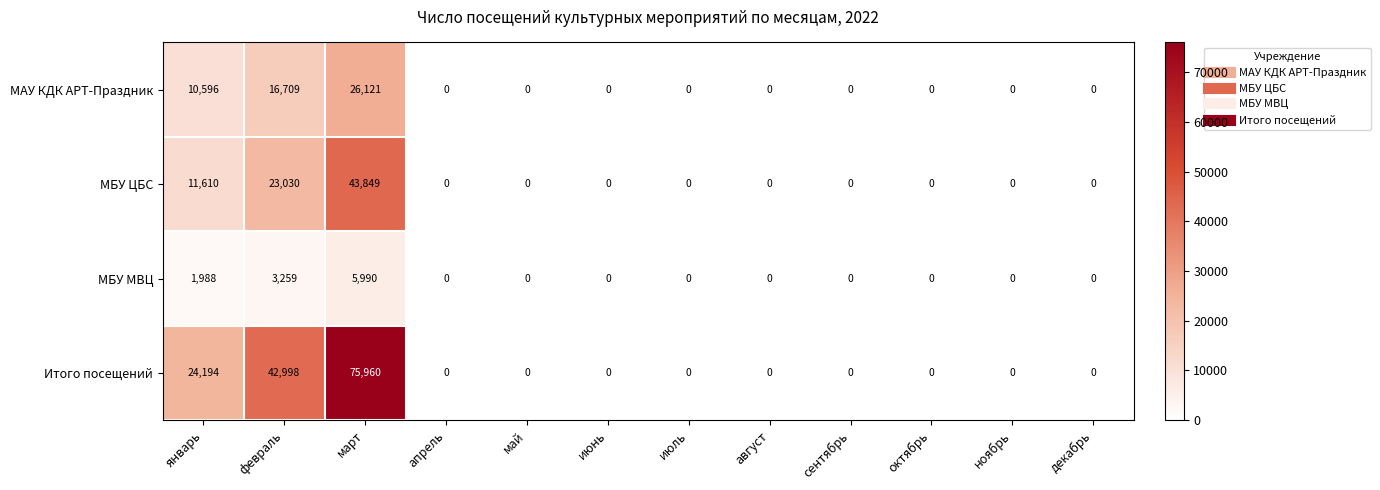

At which category is the sum across all series the highest?

март